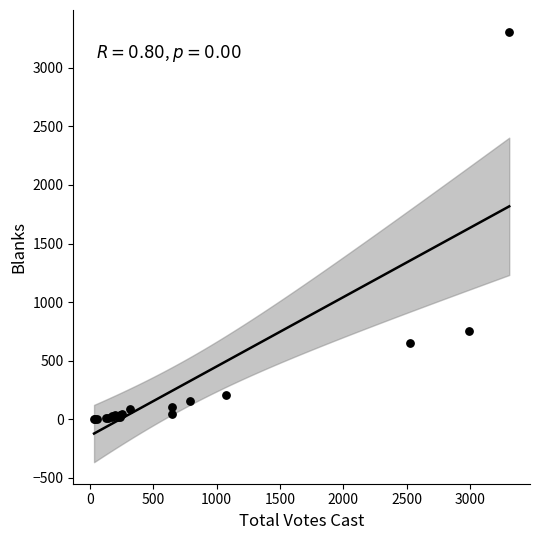

What Y value in the scatter plot is closest to 1655?

757